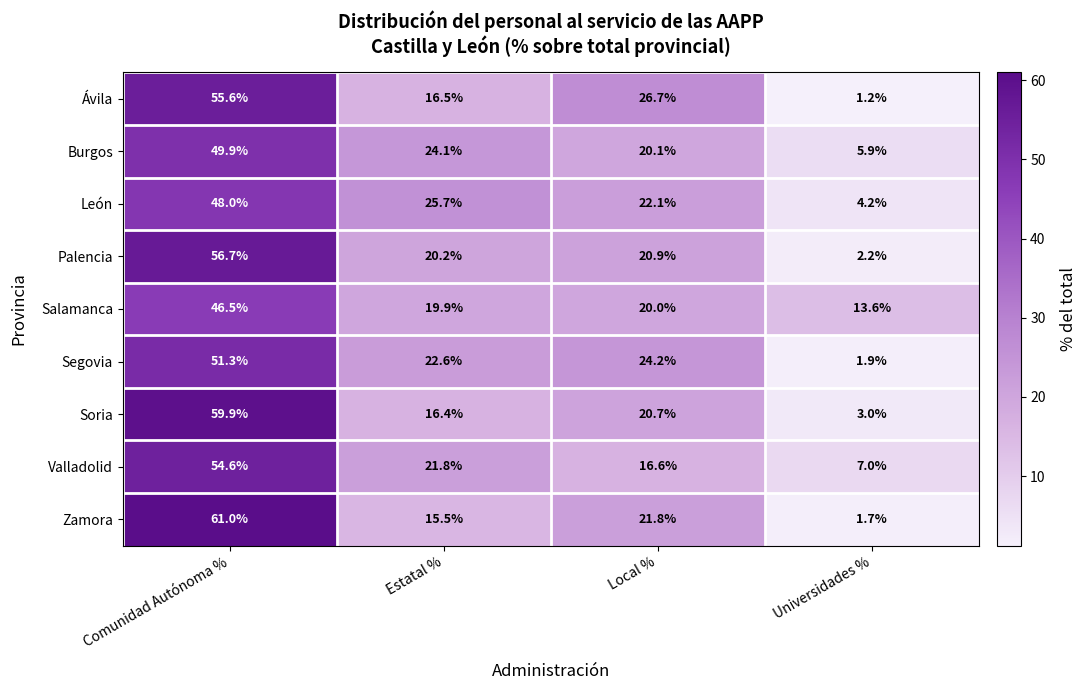

At which label does León reach its peak?

Comunidad Autónoma %